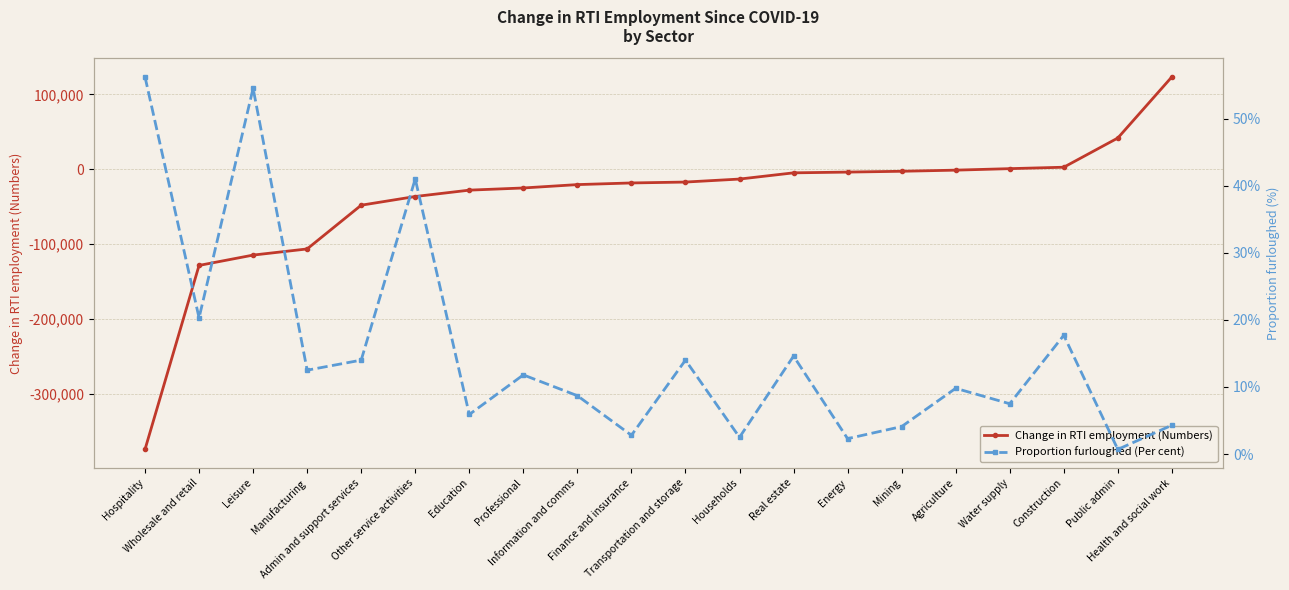

Between Households and Wholesale and retail, which is larger?

Households